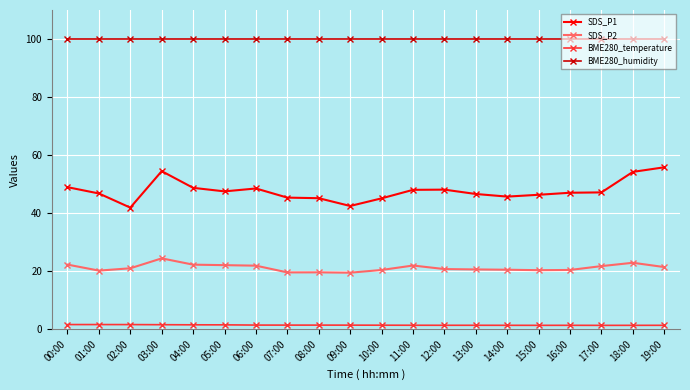

Between 05:00 and 09:00, which series saw the biggest shift?

SDS_P1